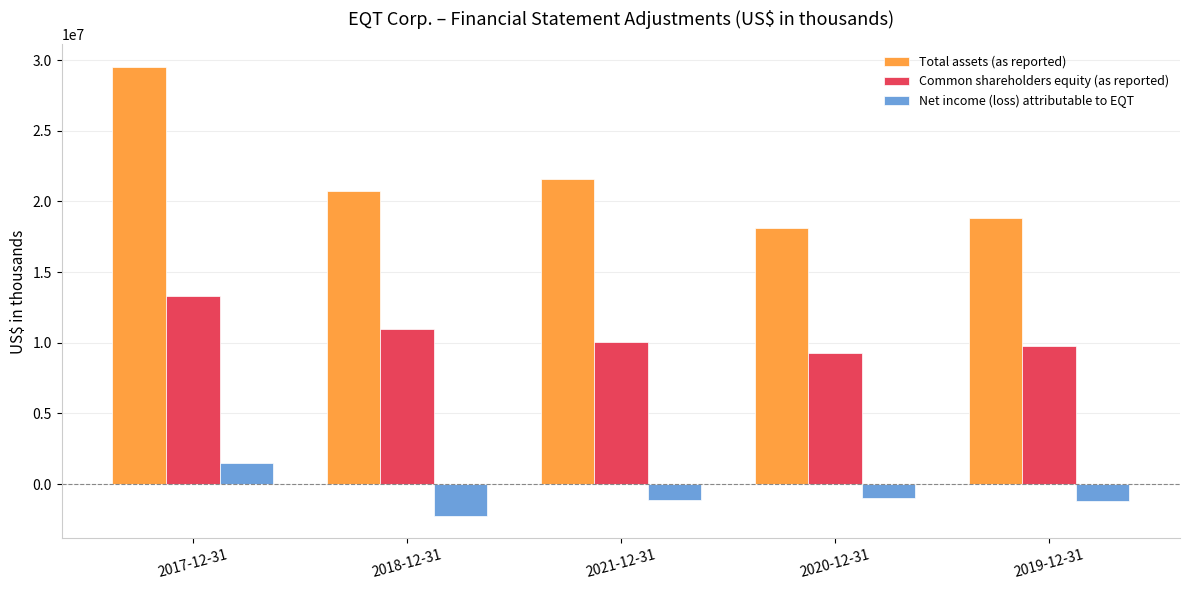

What is the sum of all Total assets (as reported) values?

108774032